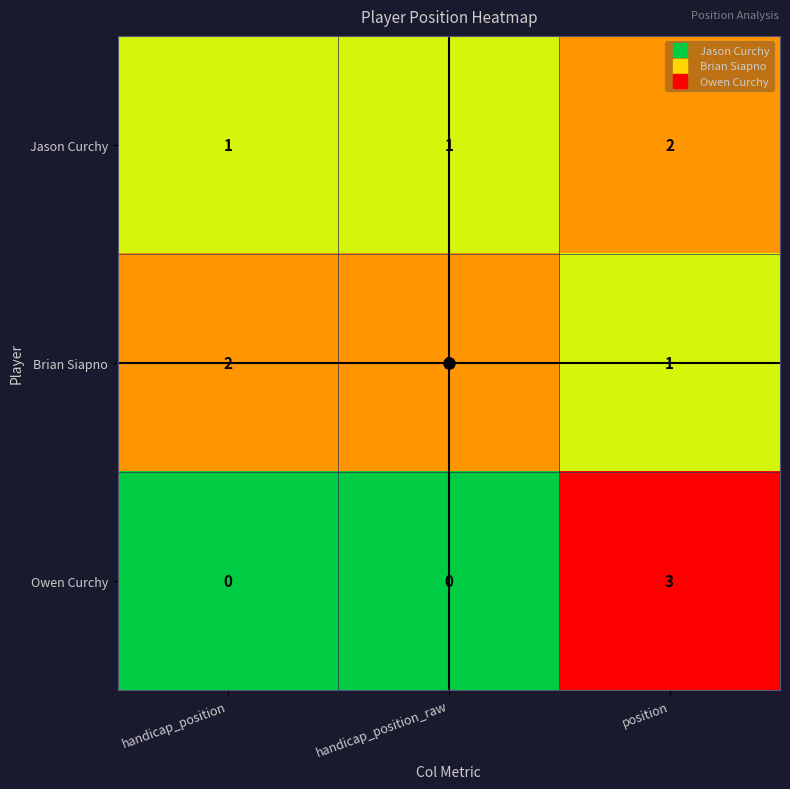

Between handicap_position and position, which series saw the biggest shift?

Owen Curchy